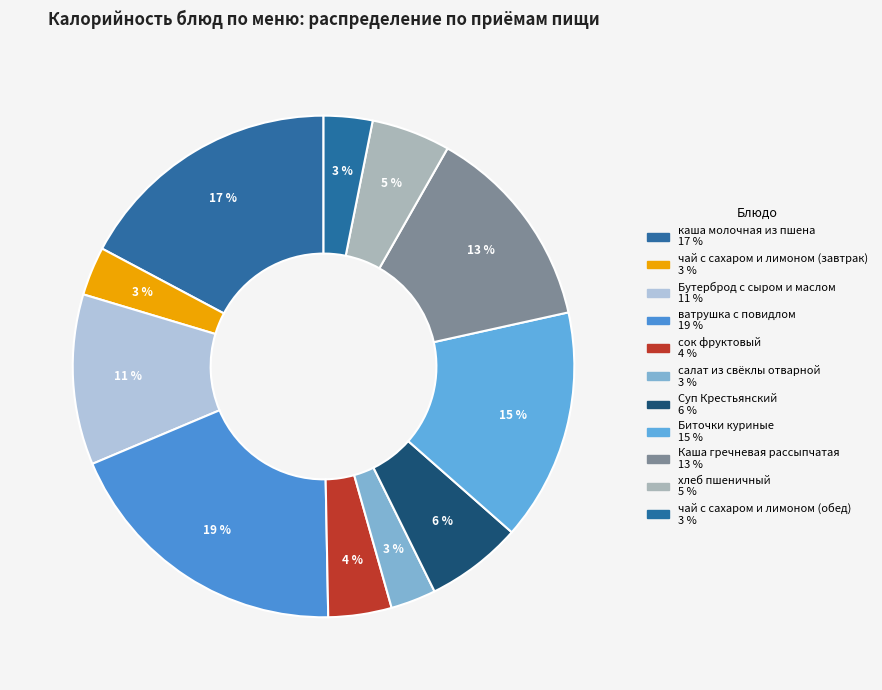

Is it true that Бутерброд с сыром и маслом is 24% of the pie?

False